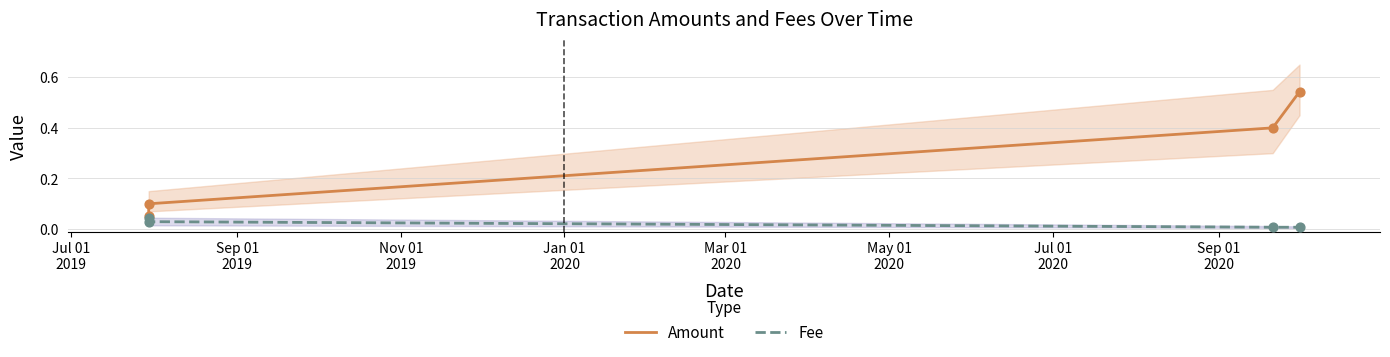

Which series contains the lowest Y value?

Fee